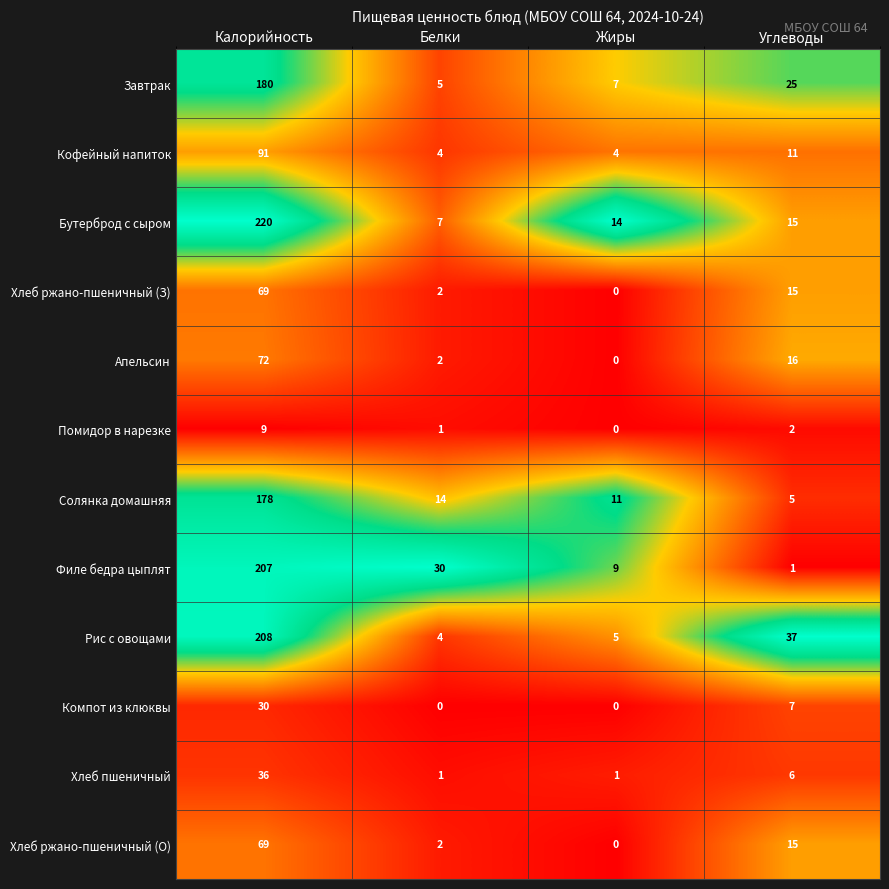

Where is Апельсин nearest to the value 36?

Углеводы